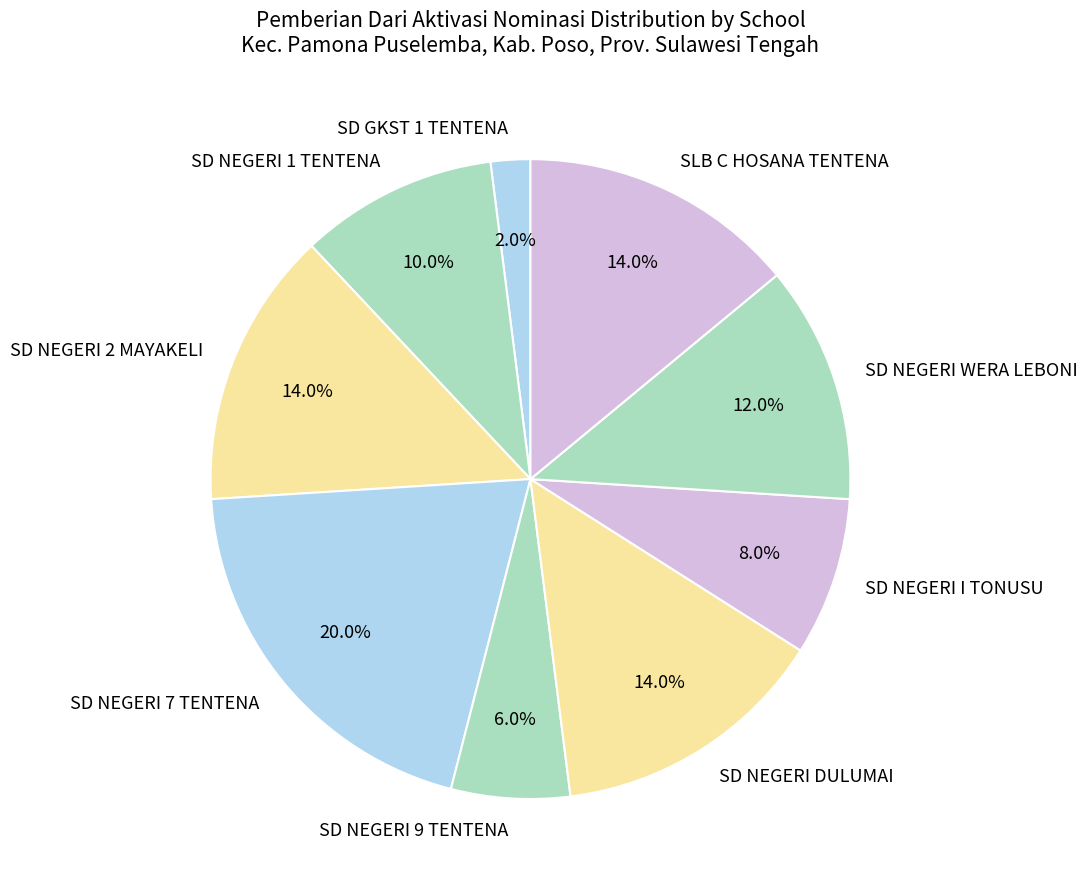

How much of the chart is everything except SD NEGERI 7 TENTENA?

80.0%